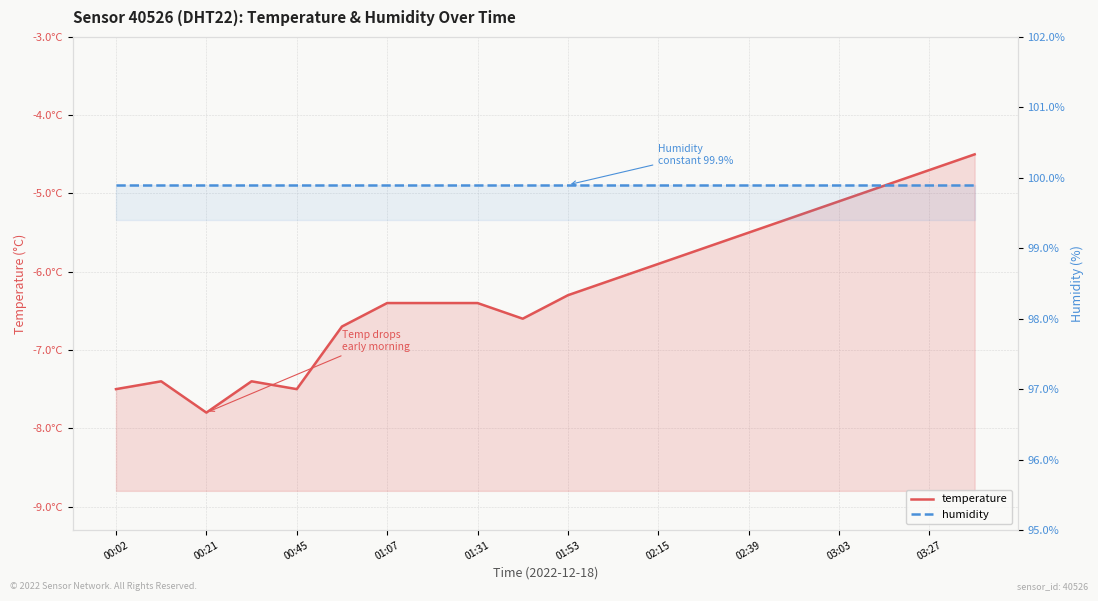

Between 01:31 and 01:53, which series saw the biggest shift?

temperature